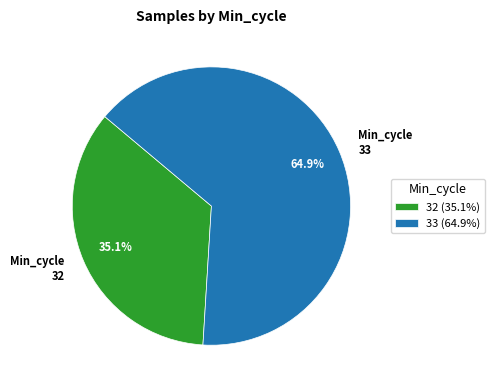

To the nearest percent, what is the average slice percentage?

50%